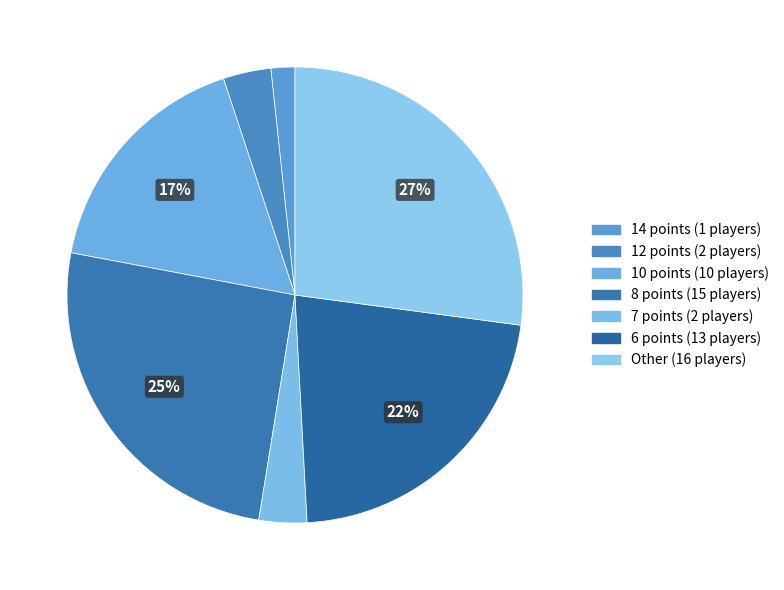

How many slices are in this pie chart?

7